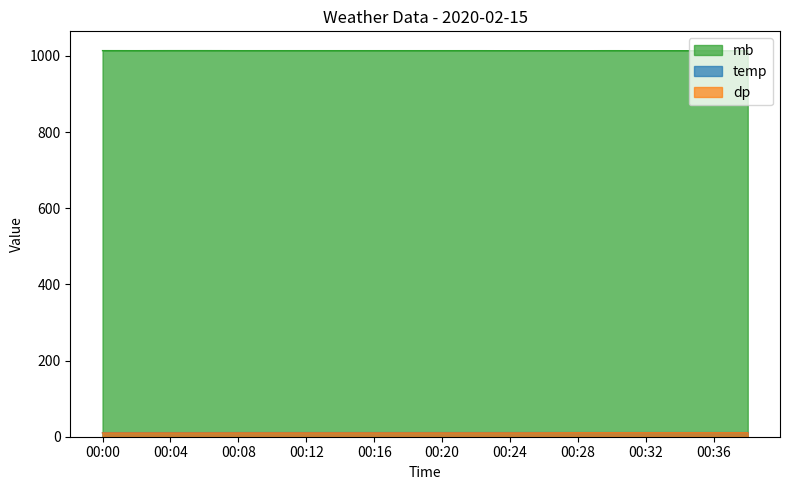

What is the difference between the second highest and second lowest values in the temp series?

0.2